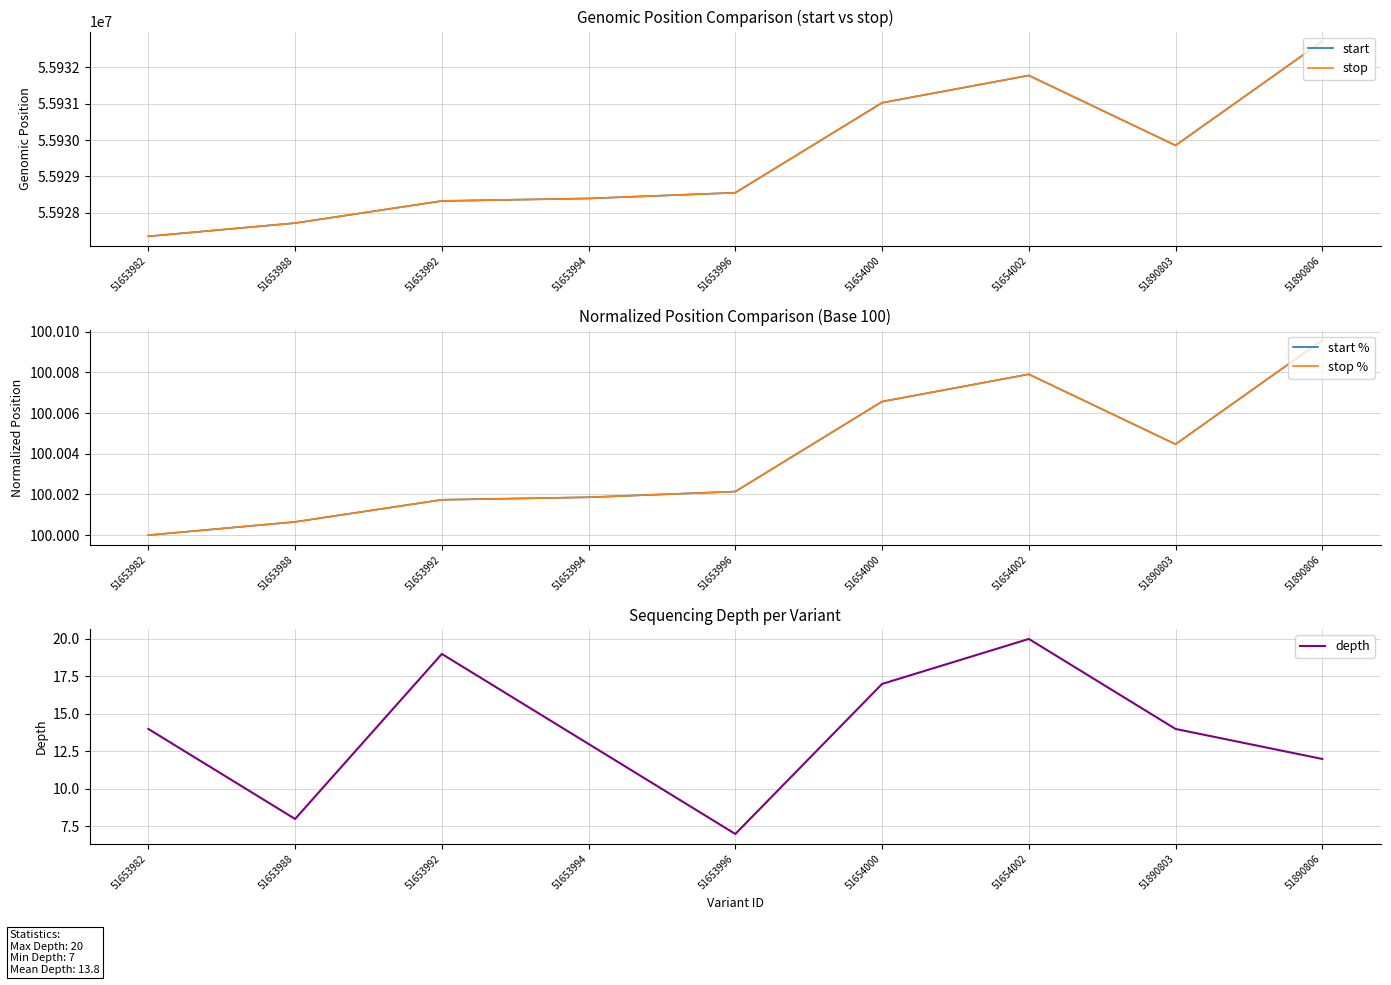

Reading left to right, transcribe all the data shown in this chart.

start: 51653982=55927354.0	51653988=55927718.0	51653992=55928326.0	51653994=55928395.0	51653996=55928552.0	51654000=55931025.0	51654002=55931776.0	51890803=55929853.0	51890806=55932714.0
stop: 51653982=55927355.0	51653988=55927719.0	51653992=55928327.0	51653994=55928396.0	51653996=55928553.0	51654000=55931026.0	51654002=55931777.0	51890803=55929854.0	51890806=55932715.0
start %: 51653982=100.0	51653988=100.0	51653992=100.0	51653994=100.0	51653996=100.0	51654000=100.0	51654002=100.0	51890803=100.0	51890806=100.0
stop %: 51653982=100.0	51653988=100.0	51653992=100.0	51653994=100.0	51653996=100.0	51654000=100.0	51654002=100.0	51890803=100.0	51890806=100.0
depth: 51653982=14.0	51653988=8.0	51653992=19.0	51653994=13.0	51653996=7.0	51654000=17.0	51654002=20.0	51890803=14.0	51890806=12.0